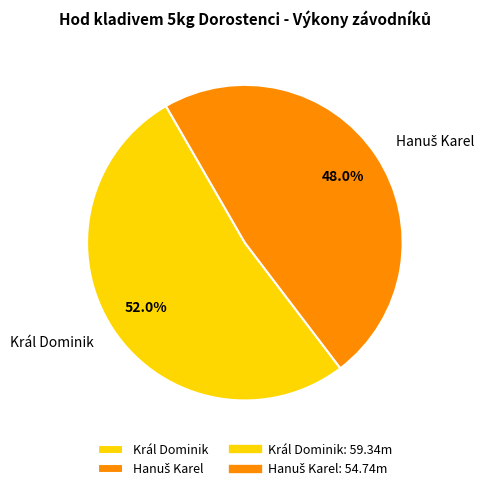

Which category accounts for the majority?

Král Dominik